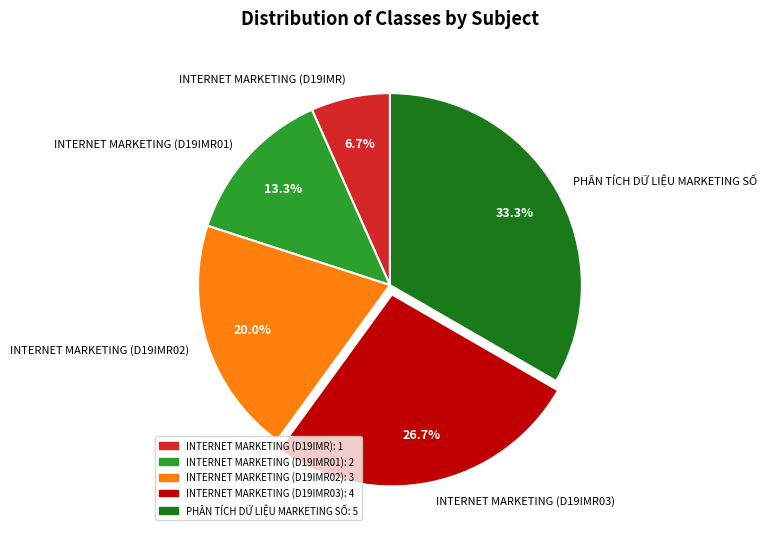

To the nearest percent, what percentage of the pie is INTERNET MARKETING (D19IMR03)?

27%